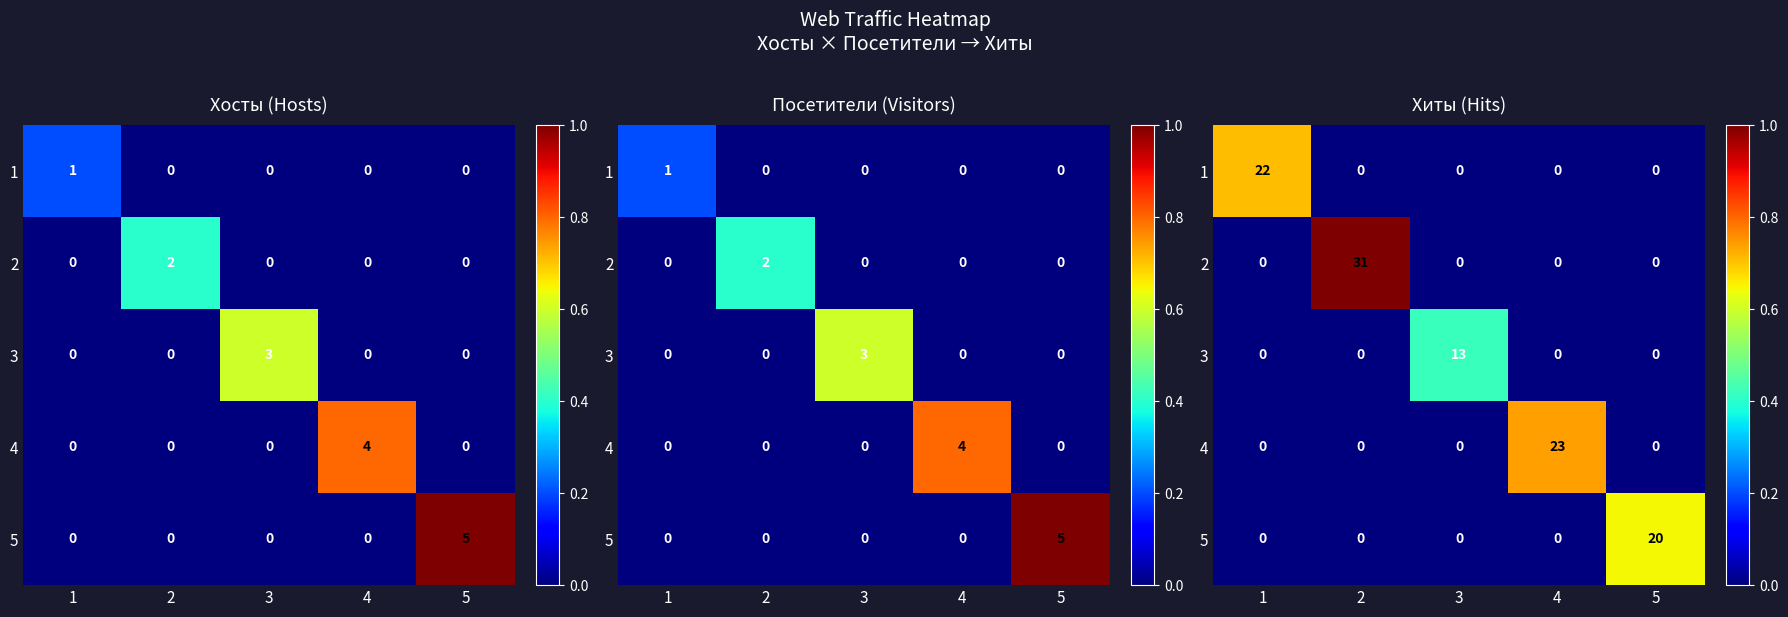

Where is 2 nearest to the value 0?

1